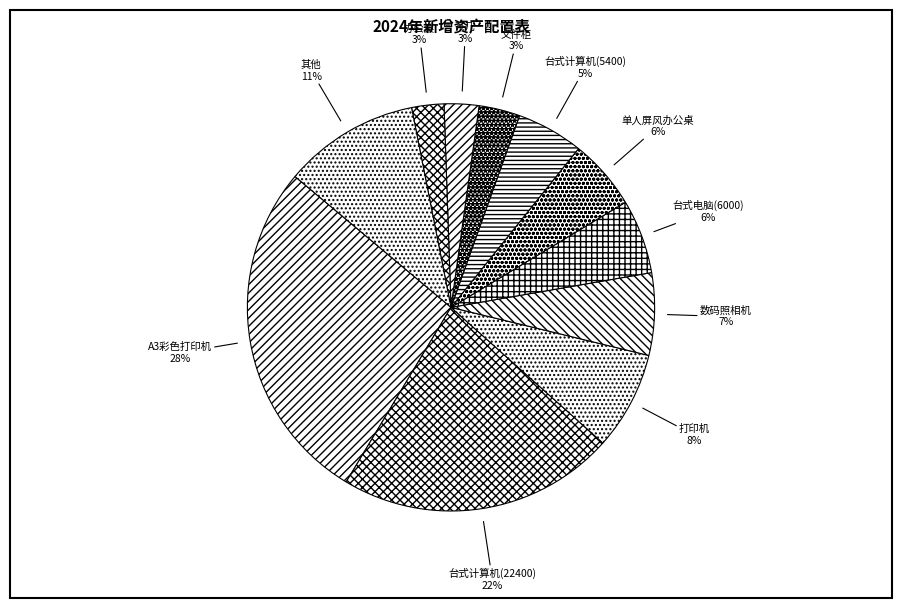

How many segments does this pie chart have?

11